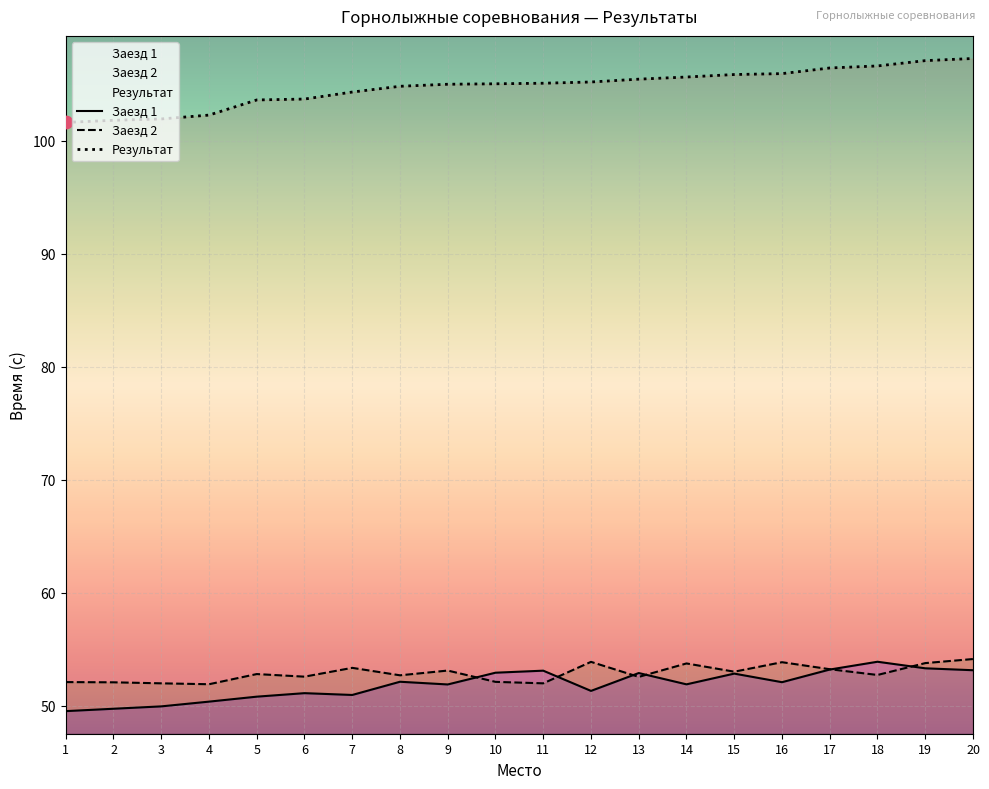

Which series has the largest total across all categories?

Результат